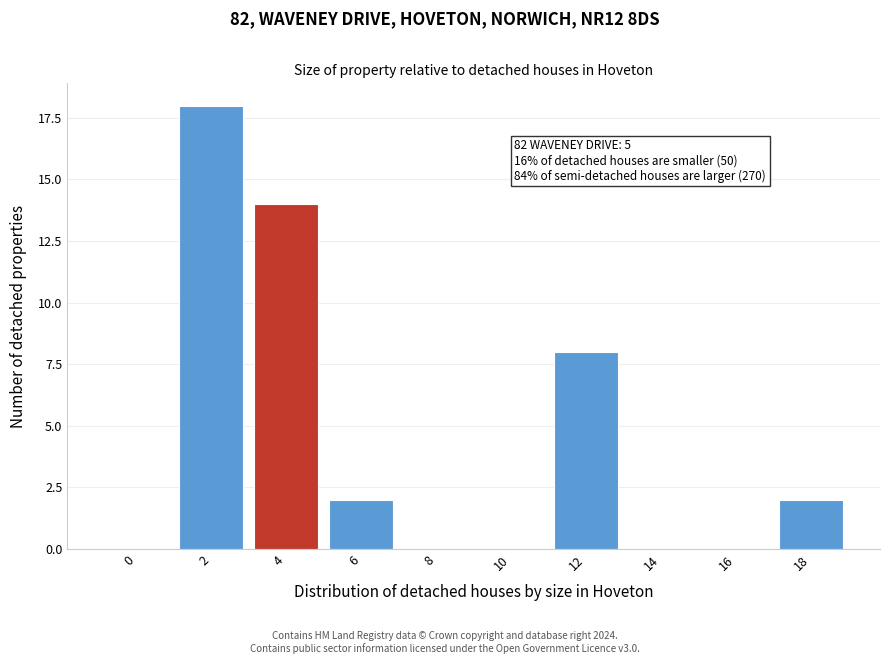

Reading left to right, transcribe all the data shown in this chart.

0=0	2=18	4=14	6=2	8=0	10=0	12=8	14=0	16=0	18=2